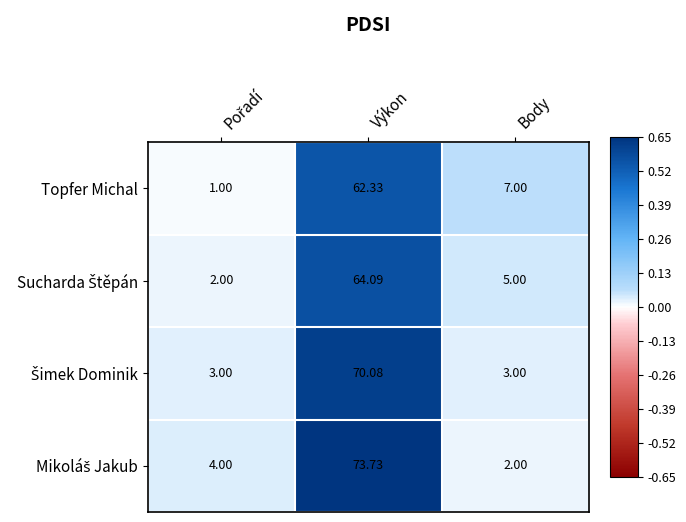

What is the smallest value displayed?

1.0